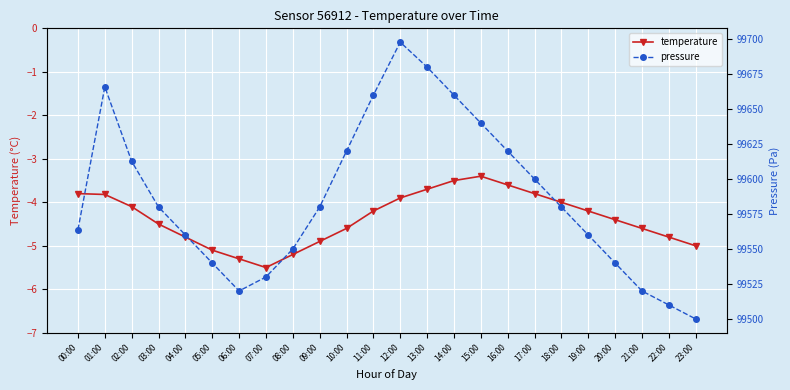

What is the sum of all pressure values?

2390090.2